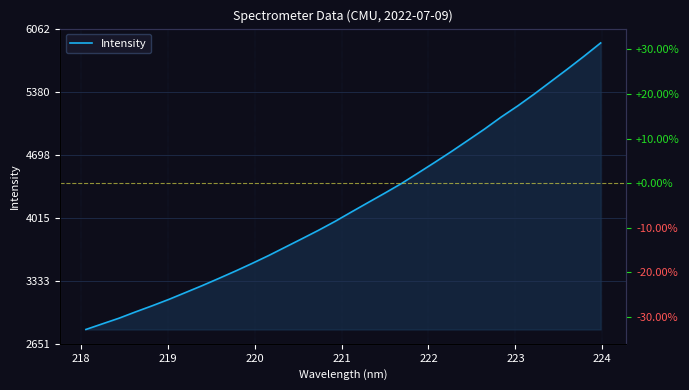

Is it true that the value at 31 is 1396.0?

False